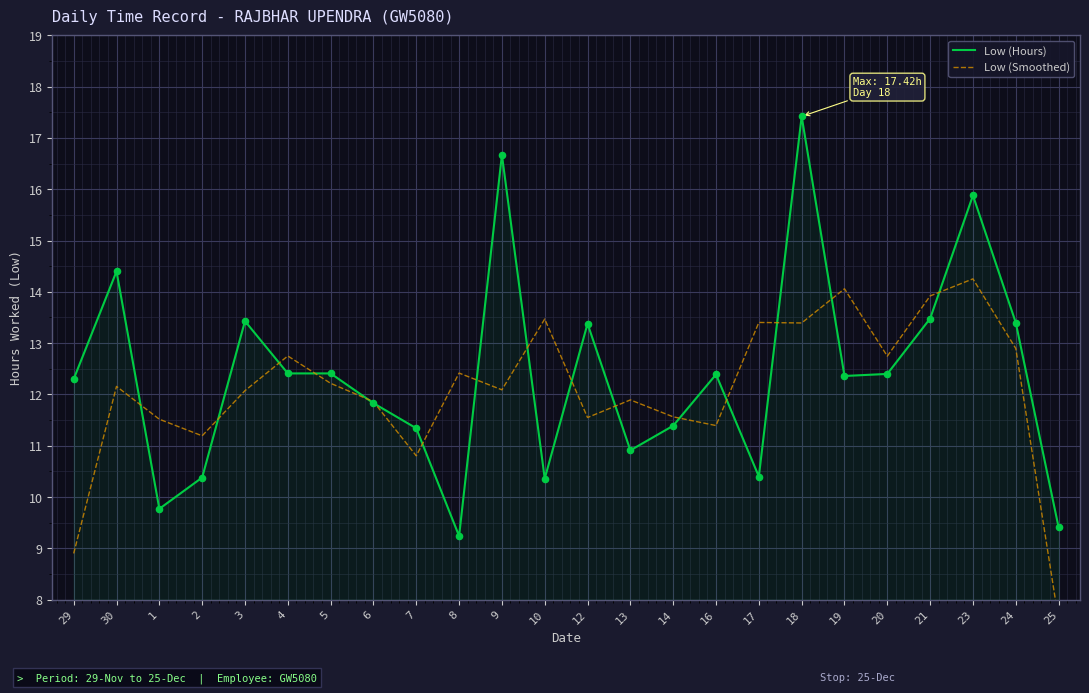

Is the value of Low (Smoothed) at 7 greater than the value of Low (Hours) at 16?

No